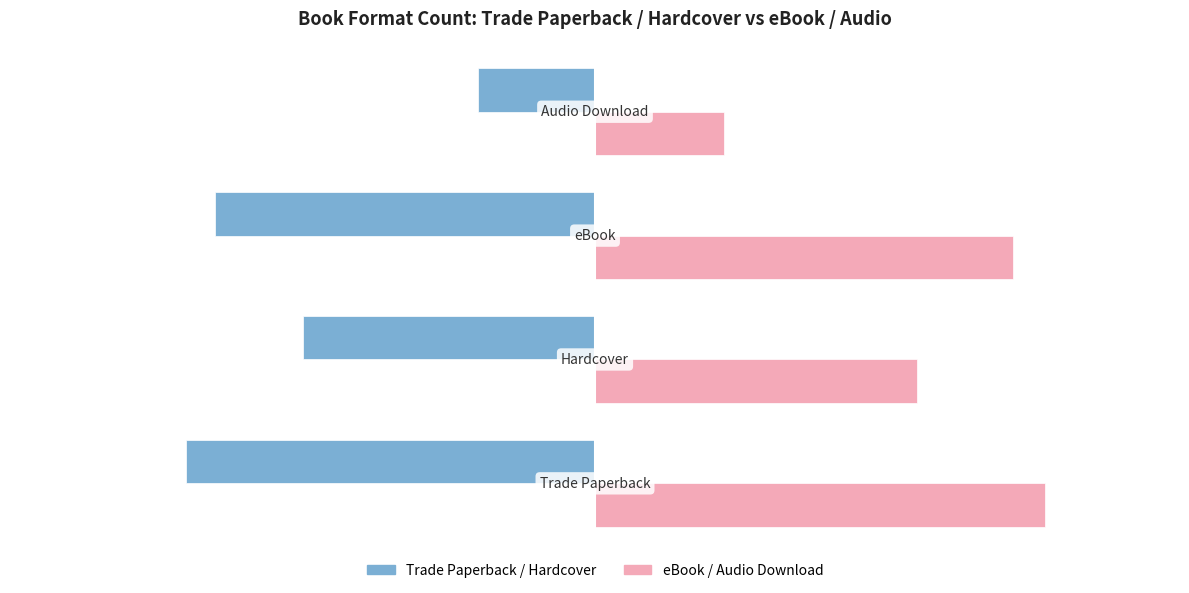

How many groups of bars are there?

4